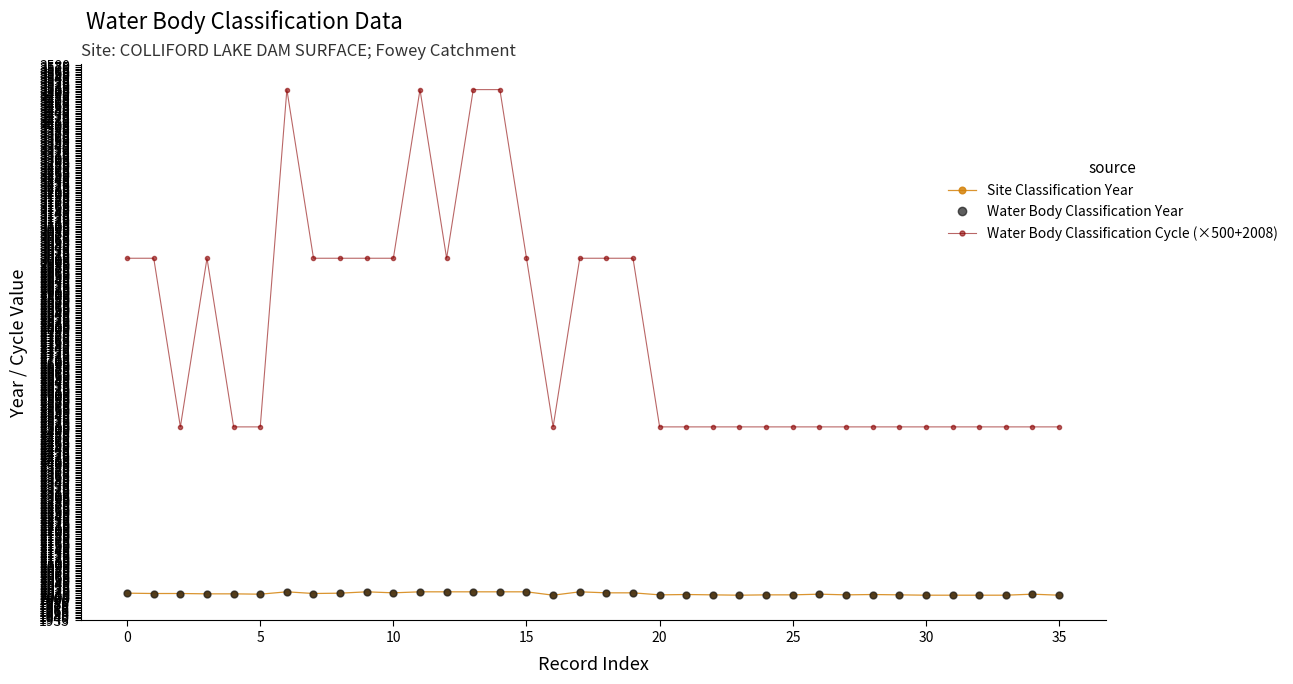

Reading left to right, extract all data points from this chart.

Site Classification Year: 2015	2014	2014	2013	2013	2012	2019	2014	2015	2019	2016	2019	2019	2019	2019	2019	2009	2019	2016	2016	2010	2011	2010	2009	2010	2010	2012	2010	2011	2010	2009	2009	2009	2009	2012	2009
Water Body Classification Year: 2015	2014	2014	2013	2013	2012	2019	2014	2015	2019	2016	2019	2019	2019	2019	2019	2009	2019	2016	2016	2010	2011	2010	2009	2010	2010	2012	2010	2011	2010	2009	2009	2009	2009	2012	2009
Water Body Classification Cycle (×500+2008): 3008	3008	2508	3008	2508	2508	3508	3008	3008	3008	3008	3508	3008	3508	3508	3008	2508	3008	3008	3008	2508	2508	2508	2508	2508	2508	2508	2508	2508	2508	2508	2508	2508	2508	2508	2508